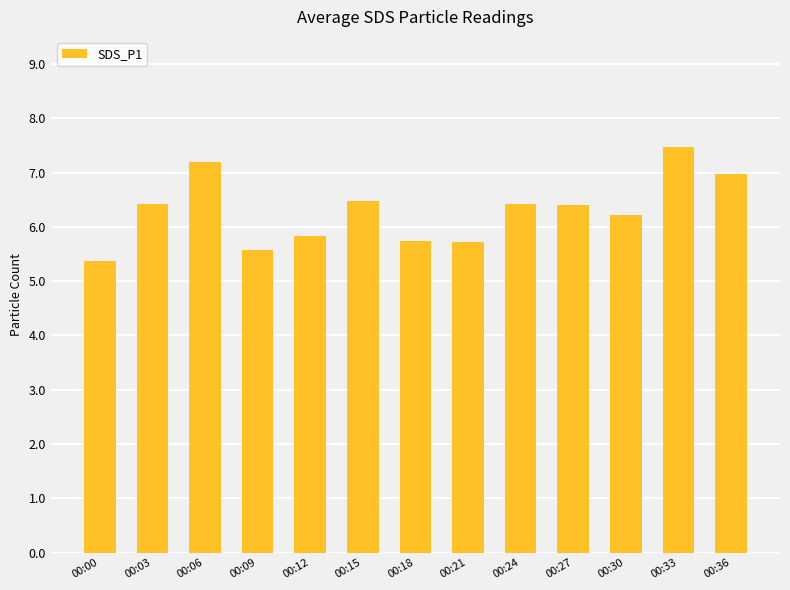

Approximately how many times larger is the value at 00:03 compared to 00:27?

1.0